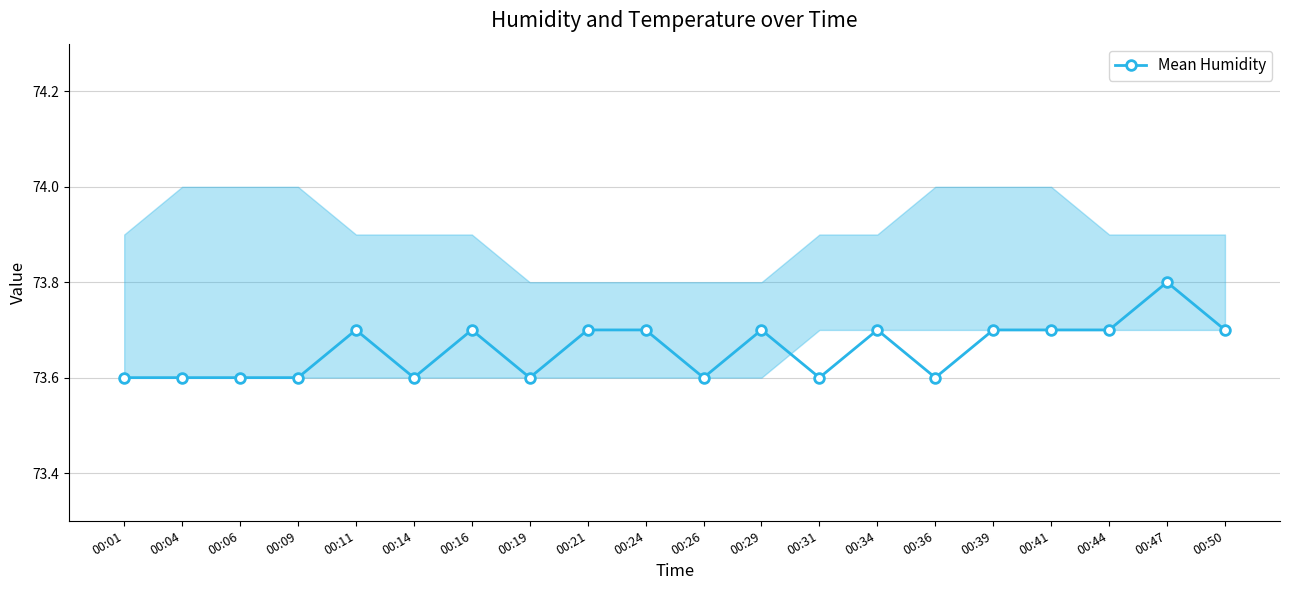

The value at 00:34 is 43.3. True or false?

False